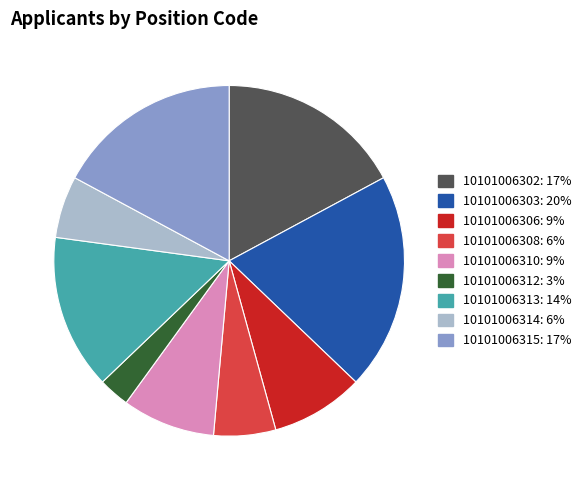

Is the sum of 10101006314 and 10101006313 greater than half?

No